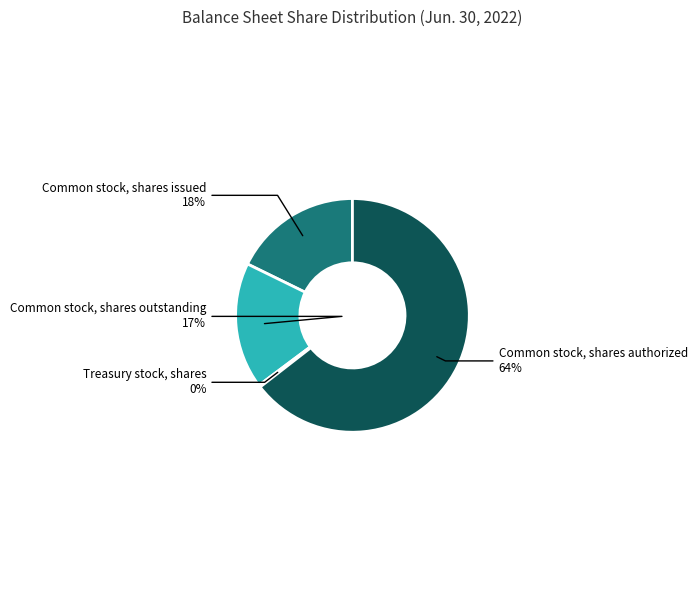

To the nearest percent, what portion does Common stock, shares outstanding represent?

17%